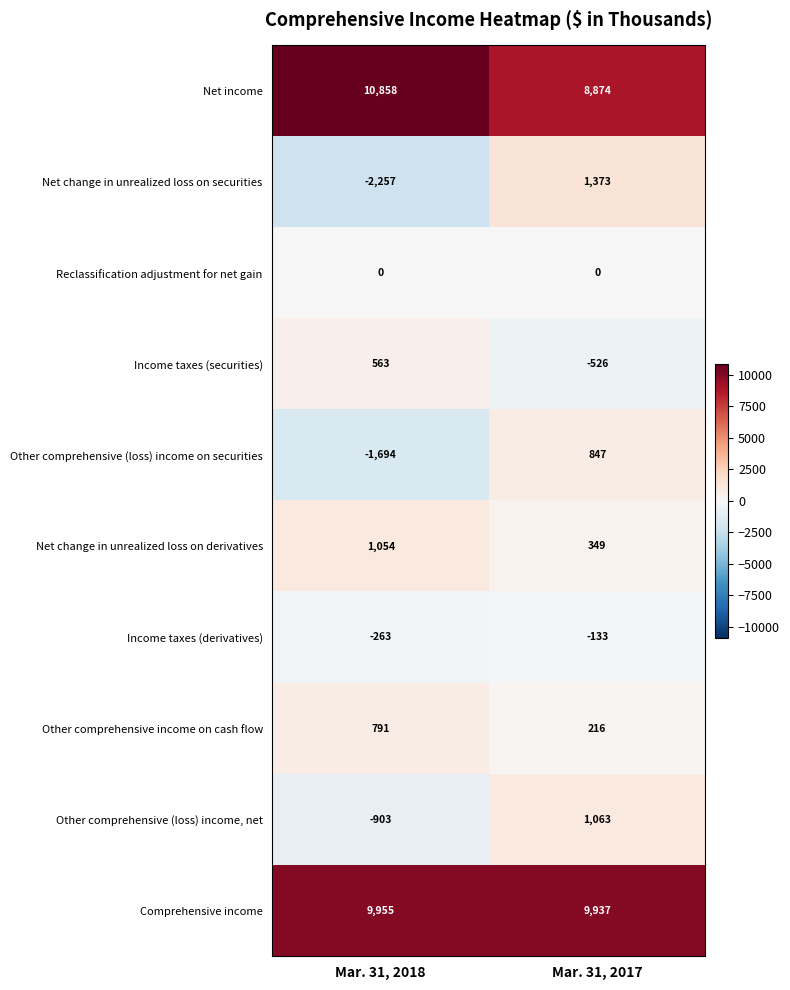

Read the Other comprehensive (loss) income, net value at Mar. 31, 2017, to the nearest 100.

1100